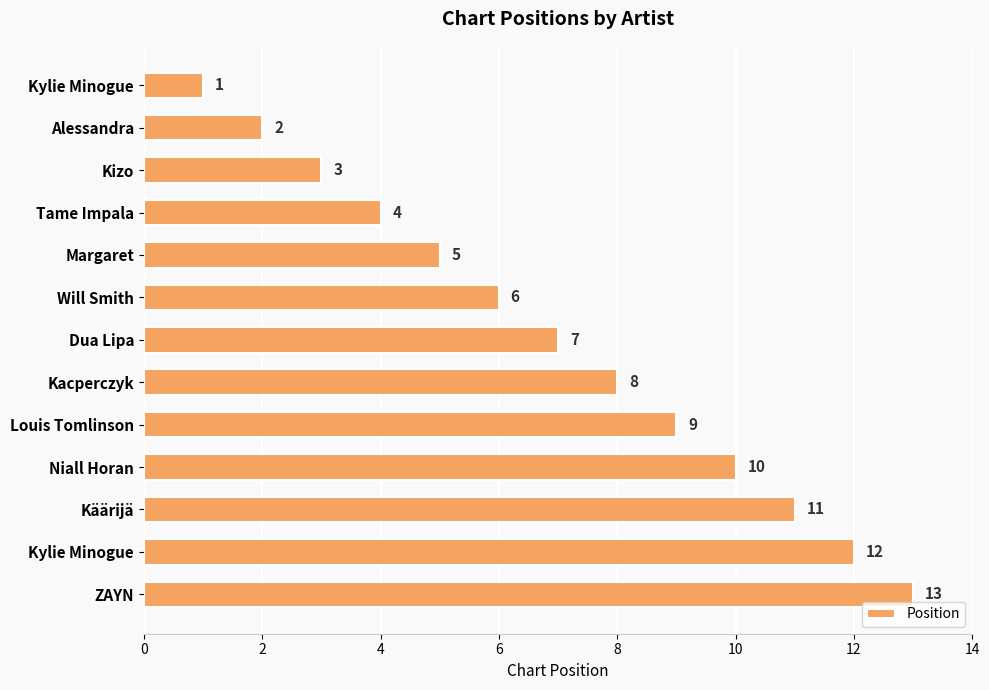

Does the chart contain any negative values?

No